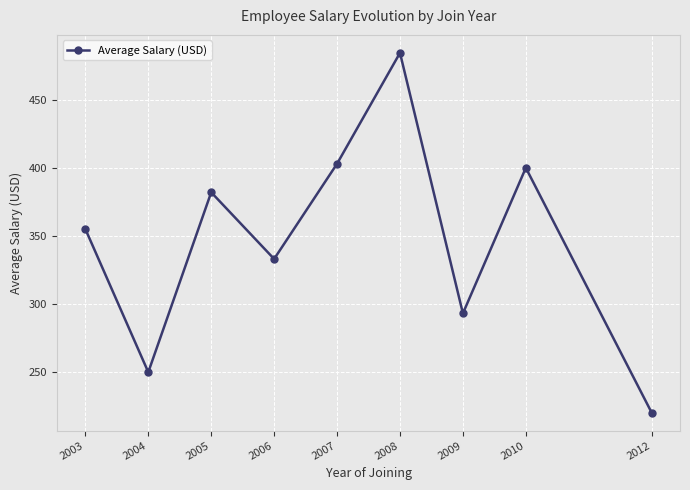

How many lines are shown in the chart?

1